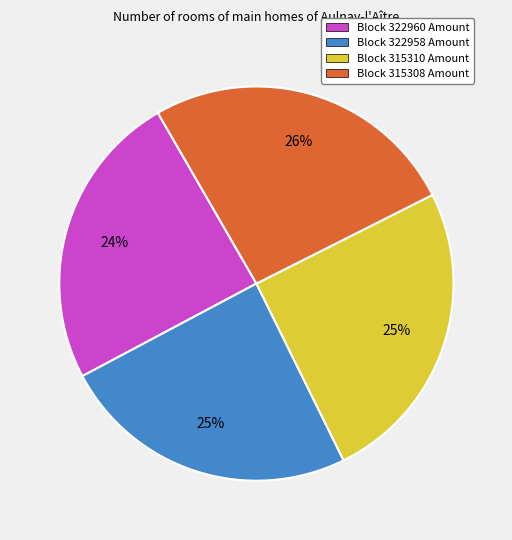

What percentage is the Block 315308 Amount slice, to the nearest percent?

26%